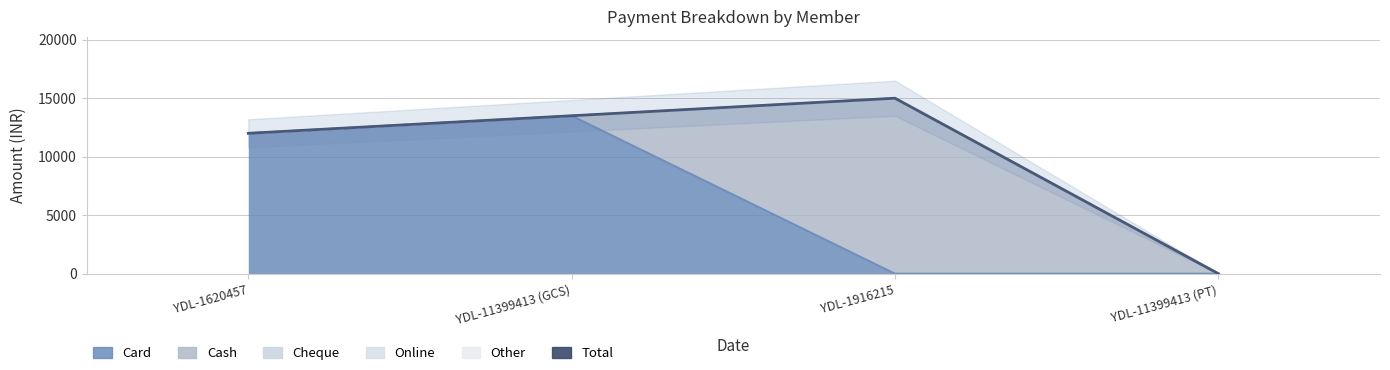

What is the label of the 3rd point from the left?

YDL-1916215